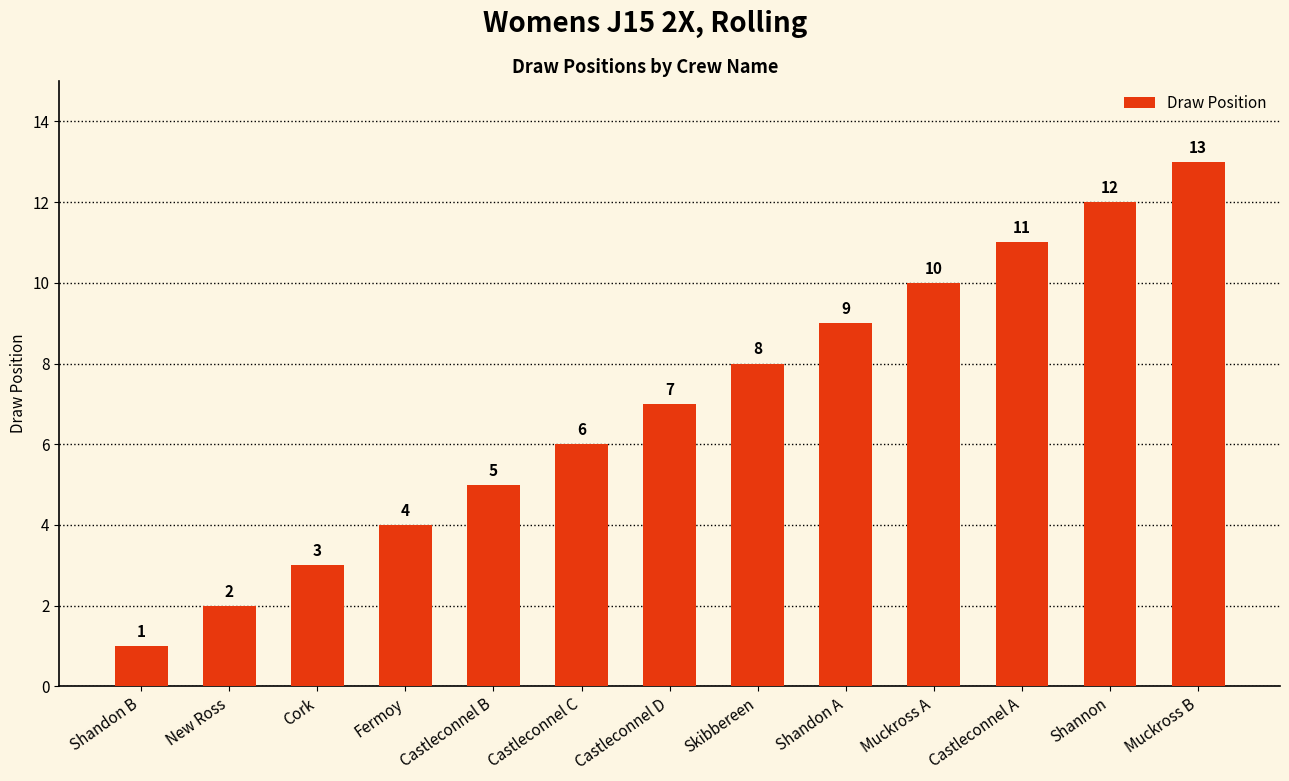

What is the difference between the second highest and minimum values?

11